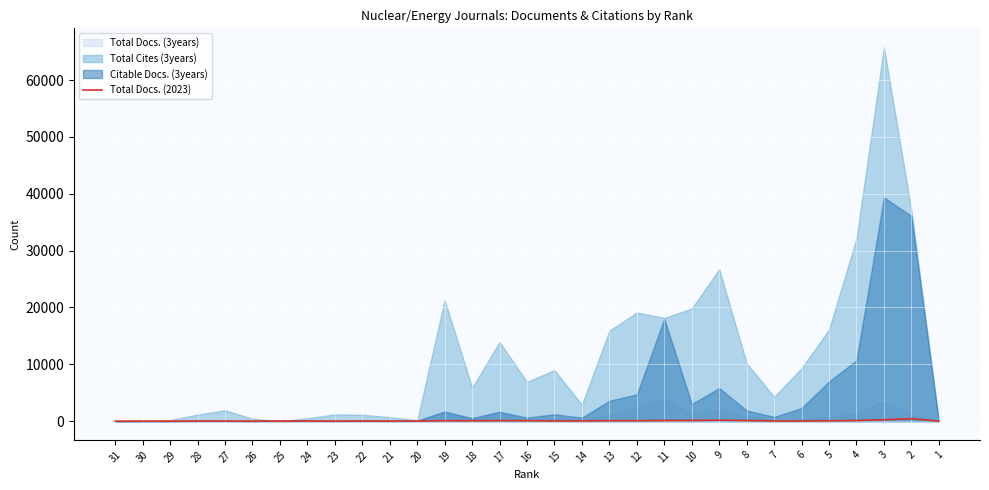

What is the sum of the values at 30 and 16?

100